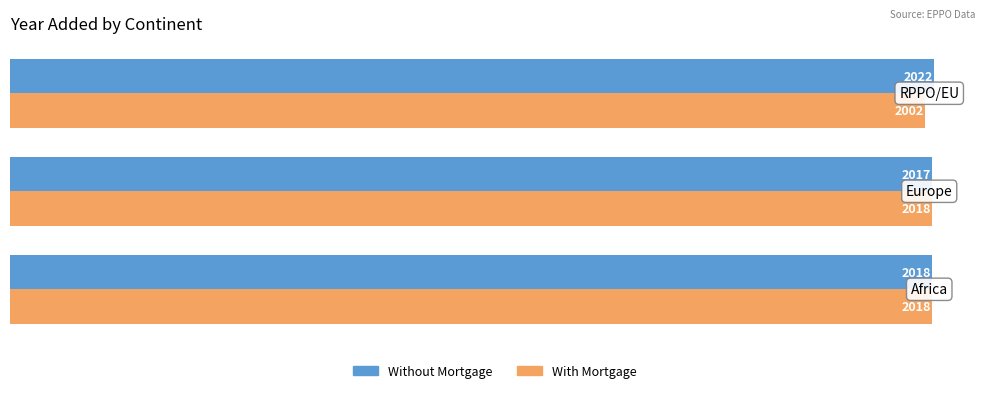

What is the maximum value shown in the chart?

2022